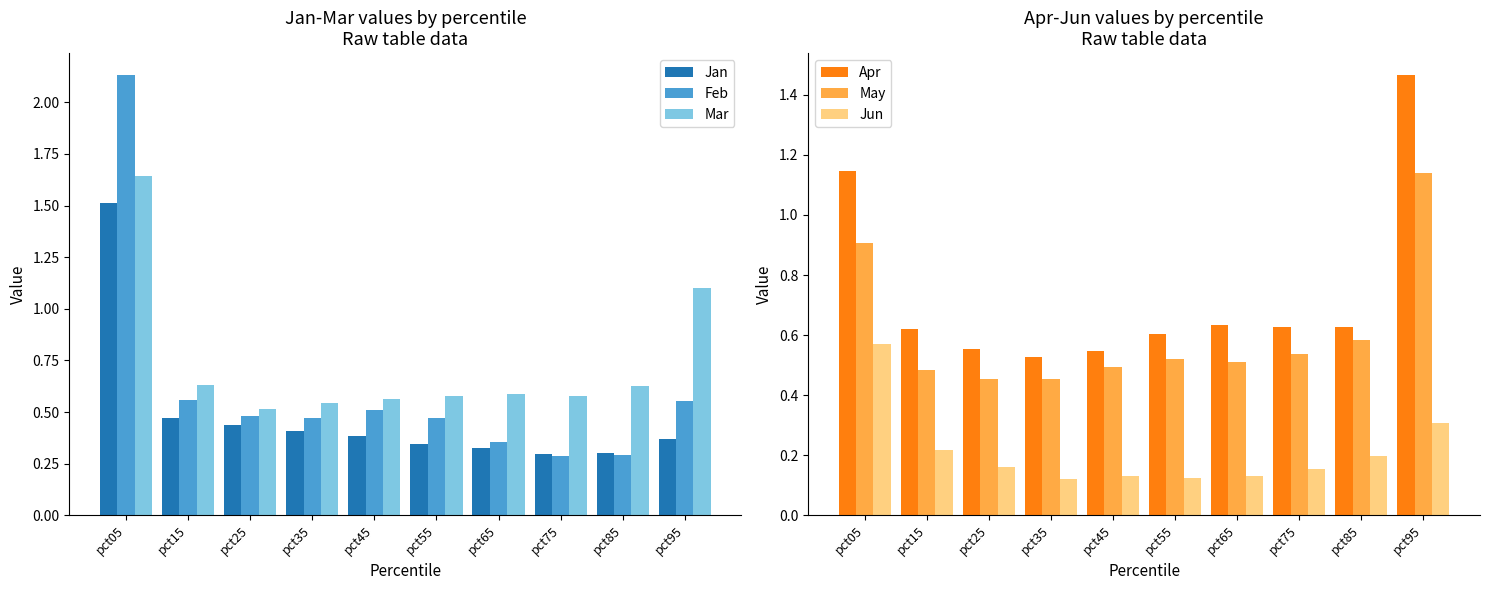

What is the difference between the Jan values at pct75 and pct25?

0.1